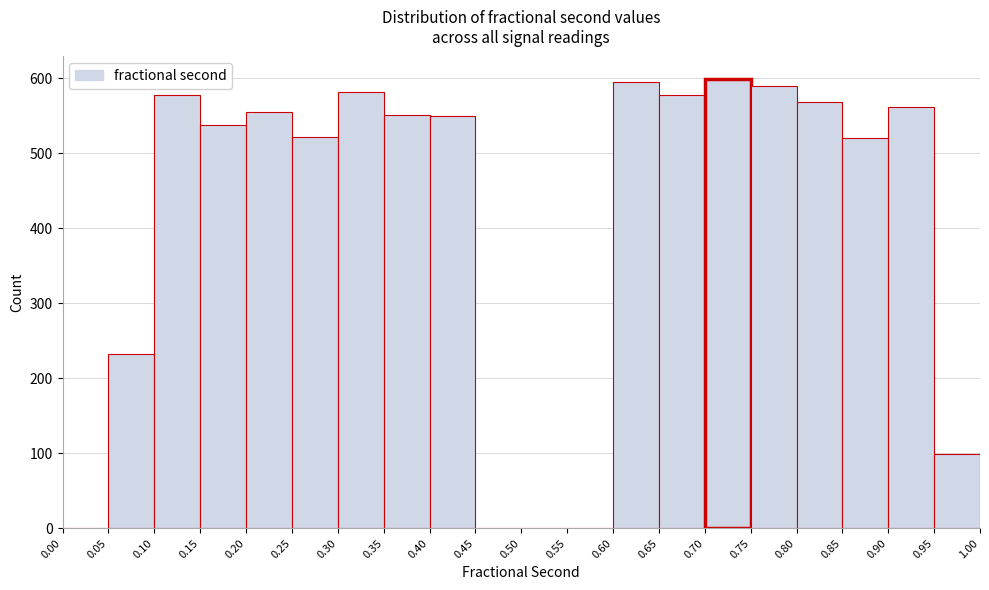

Reading left to right, list every bar in this chart as the range it spans on the x-axis followed by its height. The values are not printed on the chart, so give them approximately, as read against the axis.

0.00 to 0.05: 0
0.05 to 0.10: 230
0.10 to 0.15: 580
0.15 to 0.20: 540
0.20 to 0.25: 560
0.25 to 0.30: 520
0.30 to 0.35: 580
0.35 to 0.40: 550
0.40 to 0.45: 550
0.45 to 0.50: 0
0.50 to 0.55: 0
0.55 to 0.60: 0
0.60 to 0.65: 600
0.65 to 0.70: 580
0.70 to 0.75: 600
0.75 to 0.80: 590
0.80 to 0.85: 570
0.85 to 0.90: 520
0.90 to 0.95: 560
0.95 to 1.00: 100